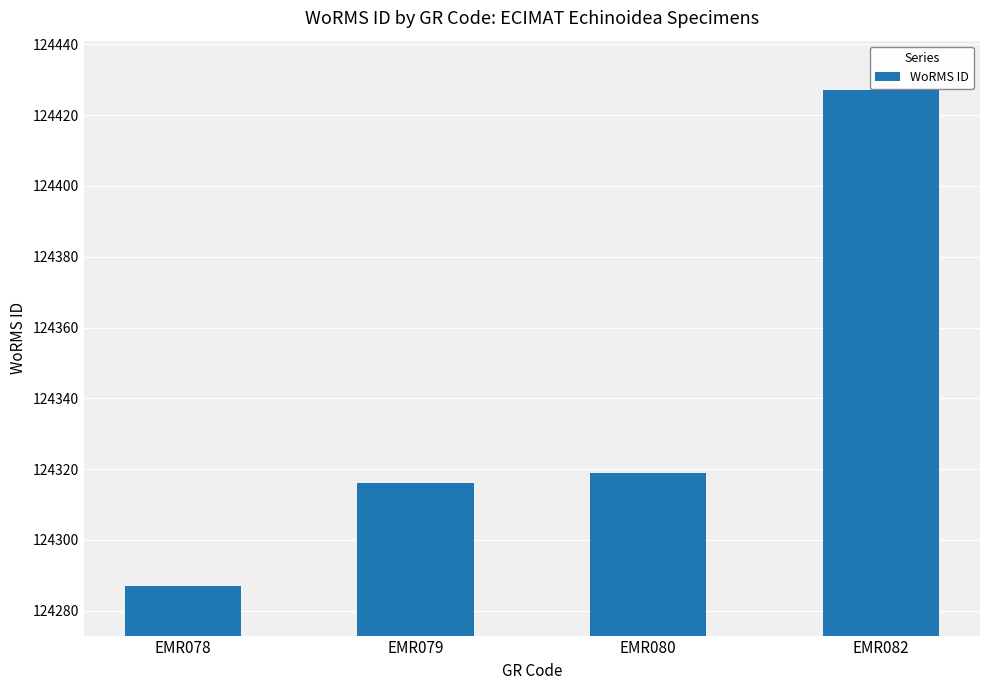

True or false: the data shows 124319 at EMR080.

True